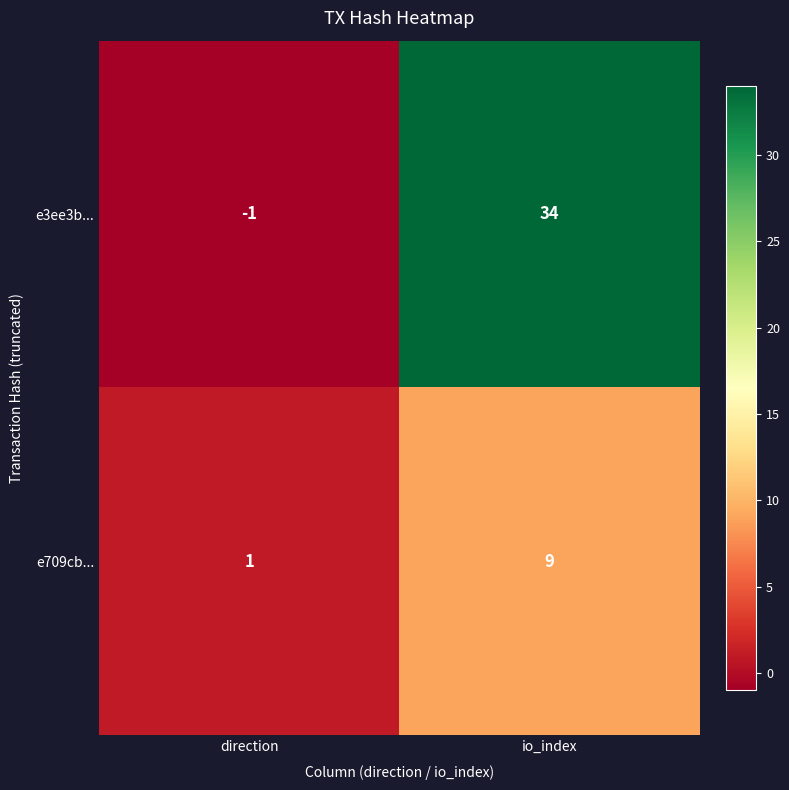

Rank the series at io_index from lowest to highest value.

e709cb..., e3ee3b...